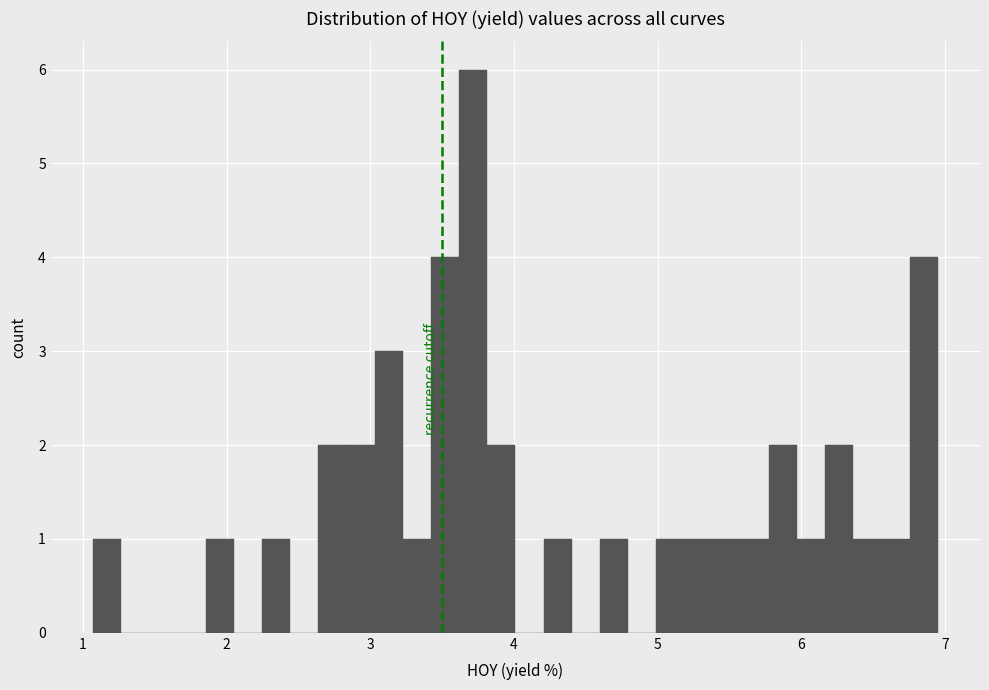

Around what value on the x-axis is the tallest bar? Give the approximate position of its centre, as read against the axis.

3.7